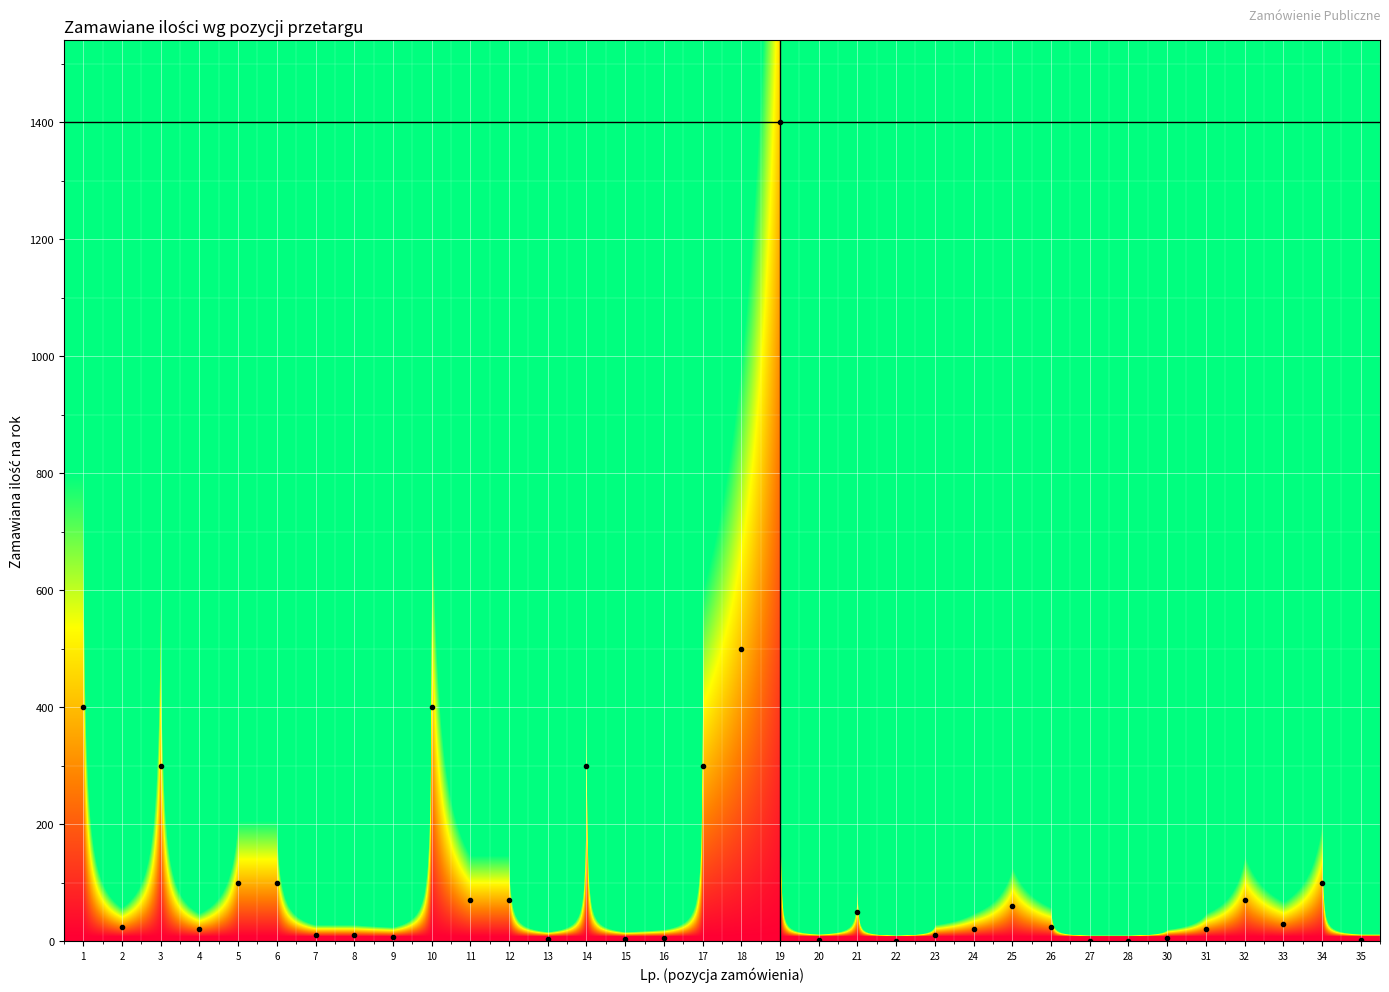

Reading left to right, list all the values displayed in this chart.

1=400	2=25	3=300	4=20	5=100	6=100	7=10	8=10	9=8	10=400	11=70	12=70	13=4	14=300	15=4	16=6	17=300	18=500	19=1400	20=2	21=50	22=1	23=10	24=20	25=60	26=25	27=1	28=1	30=6	31=20	32=70	33=30	34=100	35=2